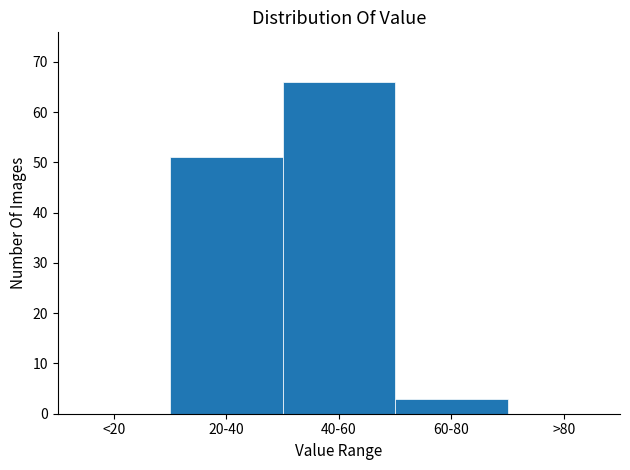

Reading right to left, what are all the values shown in this chart?

>80=0	60-80=3	40-60=66	20-40=51	<20=0